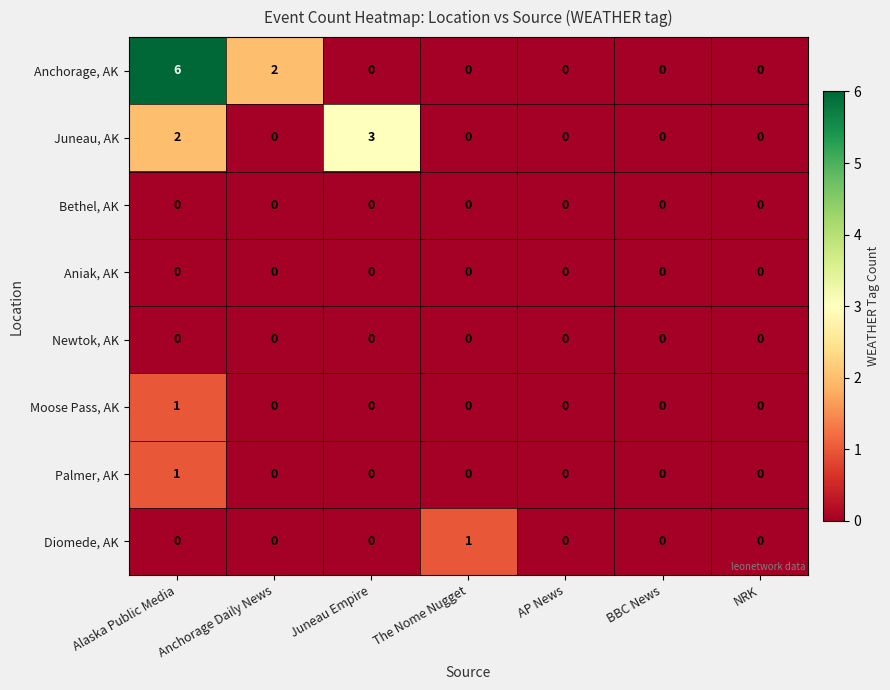

Is it true that Diomede, AK equals 0 at Anchorage Daily News?

True